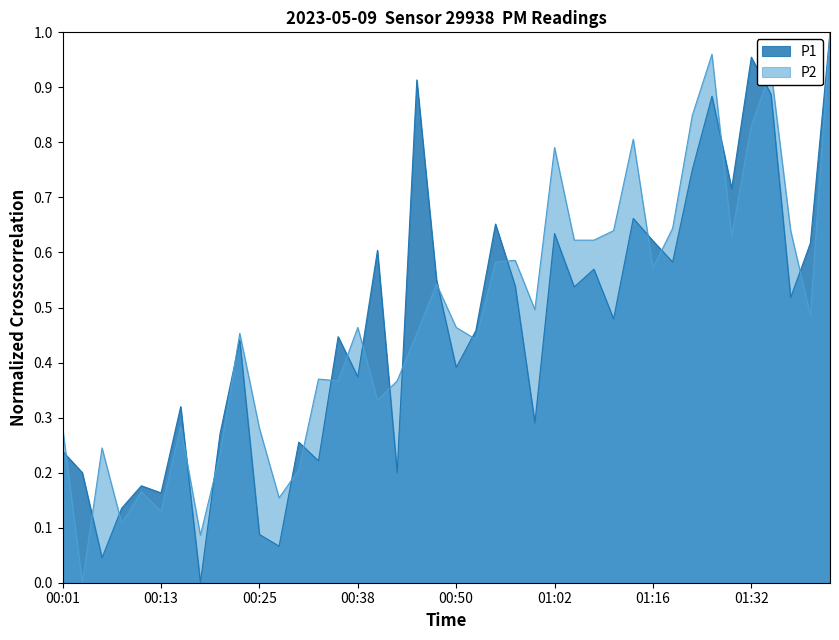

At which category does P2 reach its first local valley?

00:03